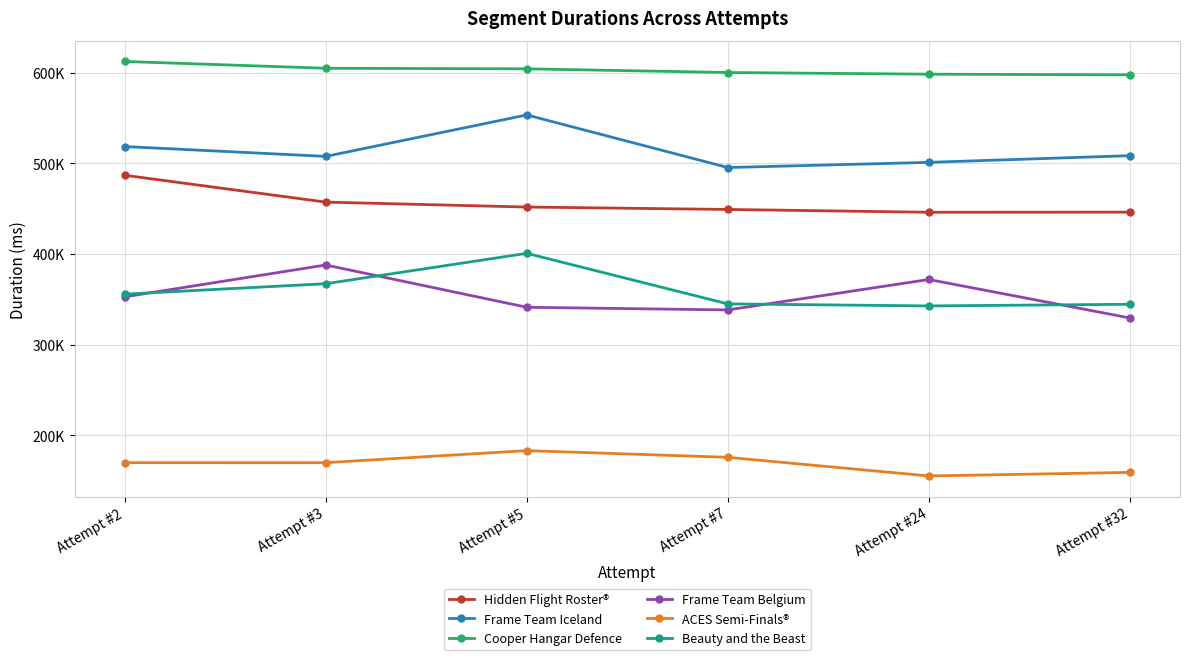

Does the chart have visible grid lines?

Yes